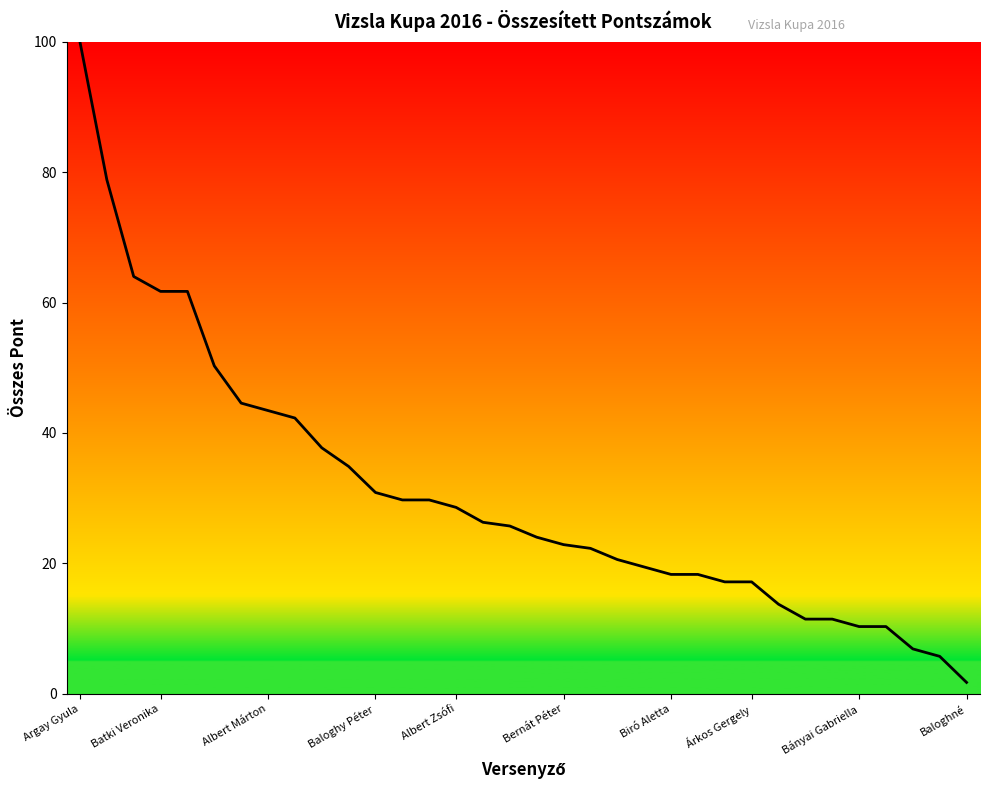

How many lines are shown in the chart?

1